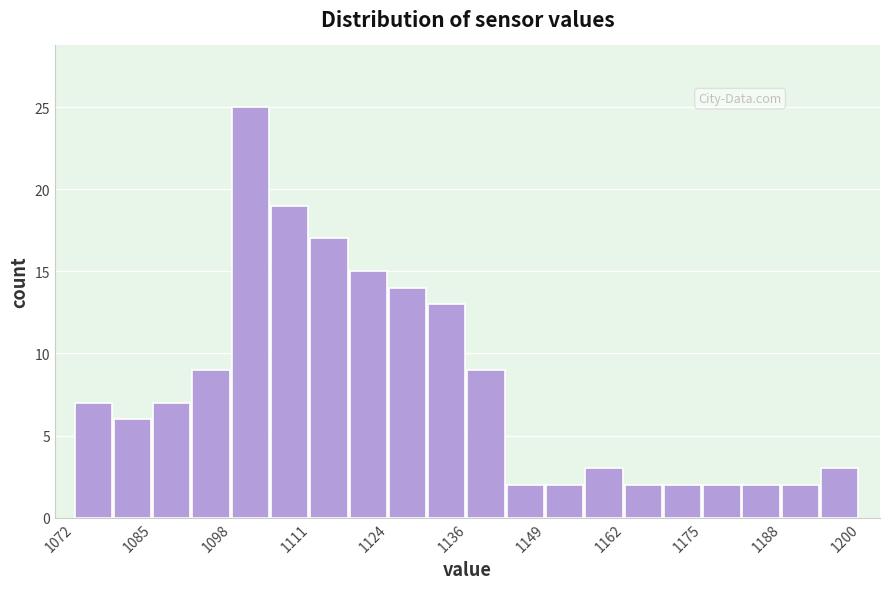

Read against the x-axis, roughly where is the centre of the tallest bar?

1102